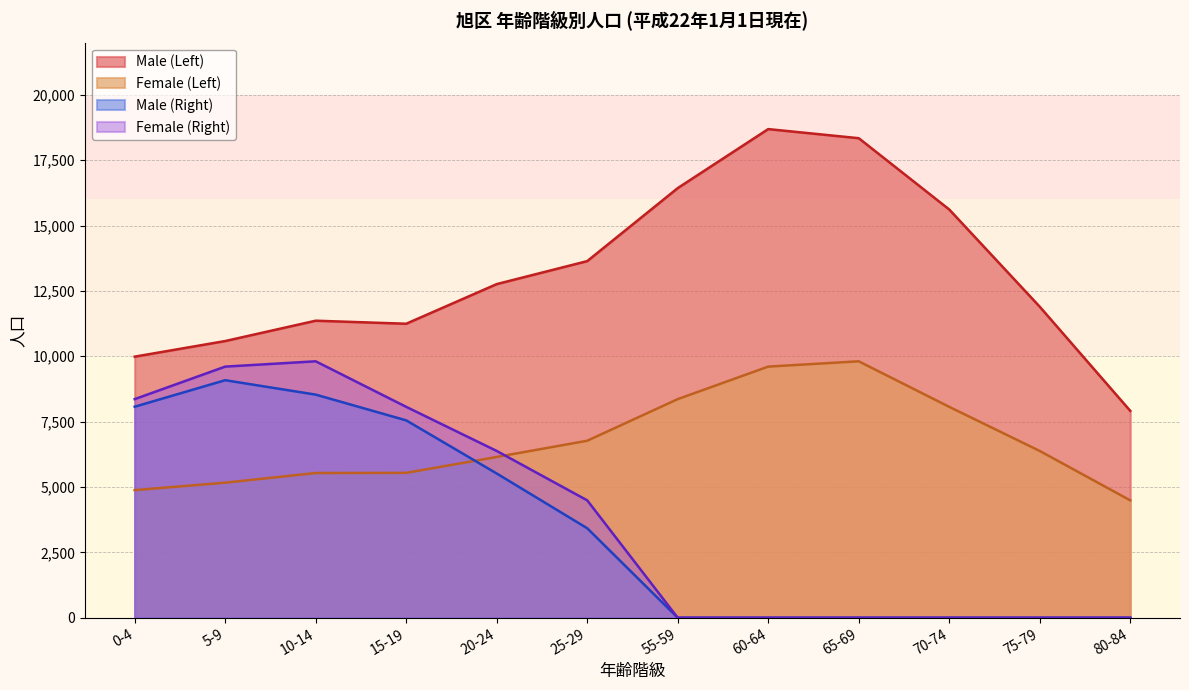

List the series in order of their peak value, highest first.

Male (Left), Female (Left), Female (Right), Male (Right)